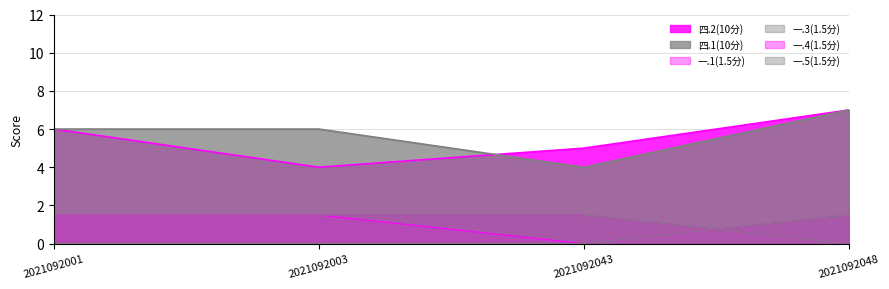

What is the difference between the maximum and second lowest values in the 四.1(10分) series?

1.0